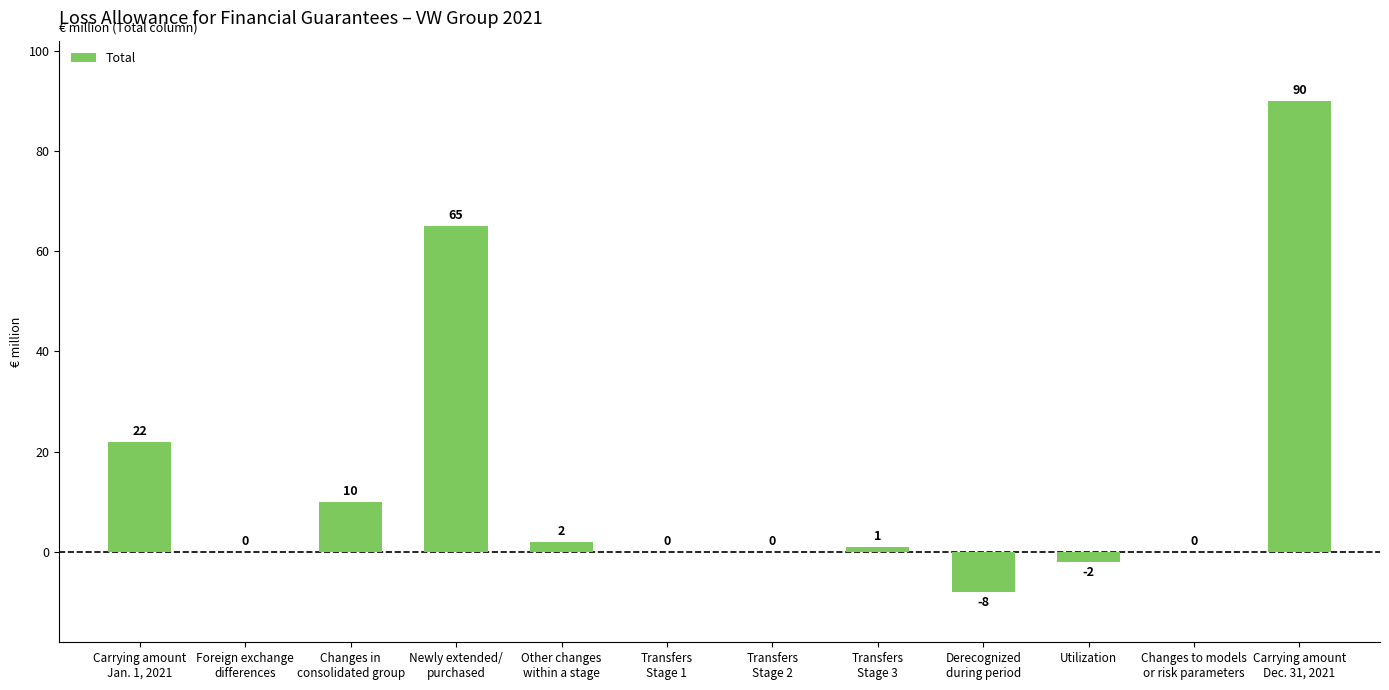

How many distinct data groups are displayed?

1